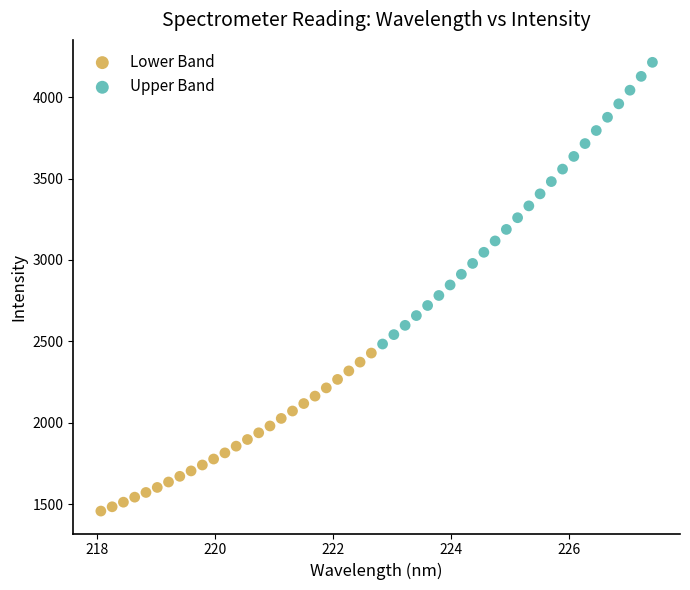

Which series contains the lowest Y value?

Lower Band